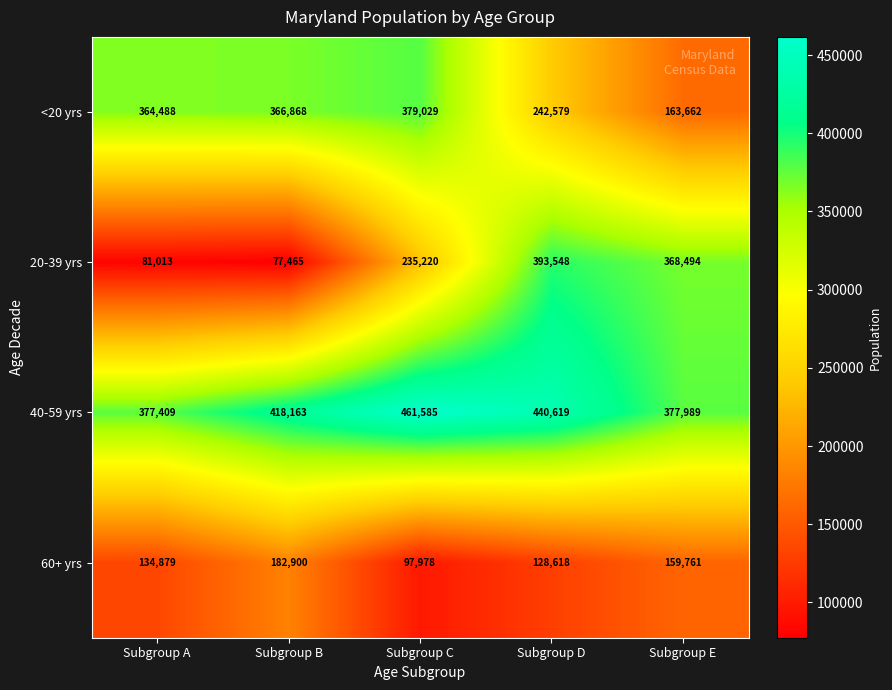

The value of 60+ yrs at Subgroup C is 97978. True or false?

True